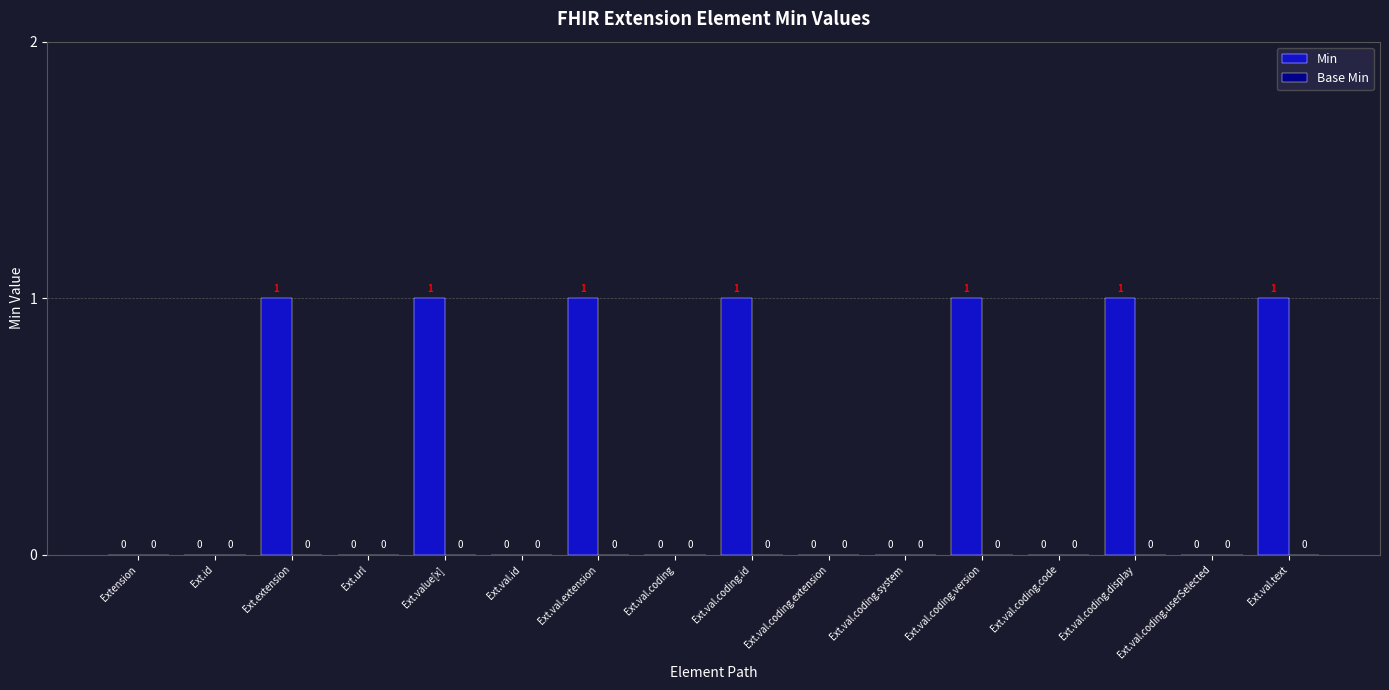

Between Ext.val.coding.display and Ext.id, which is larger?

Ext.val.coding.display